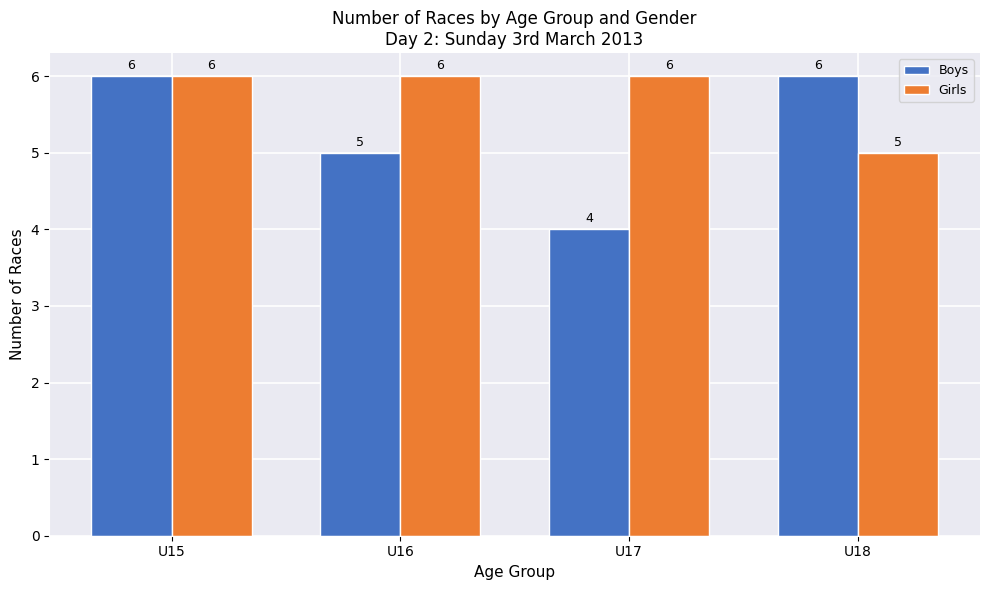

At U17, list the series in order from smallest to largest.

Boys, Girls